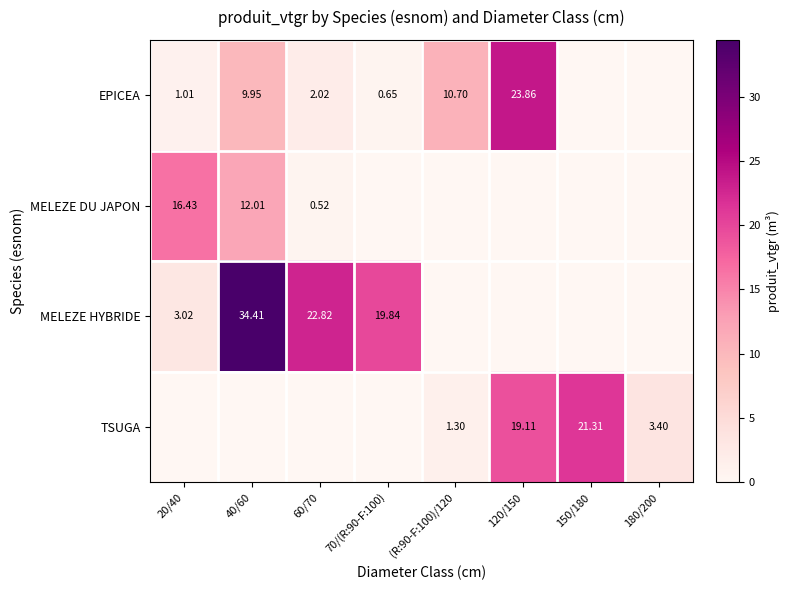

Rank the categories by EPICEA value from lowest to highest.

150/180, 180/200, 70/(R:90-F:100), 20/40, 60/70, 40/60, (R:90-F:100)/120, 120/150